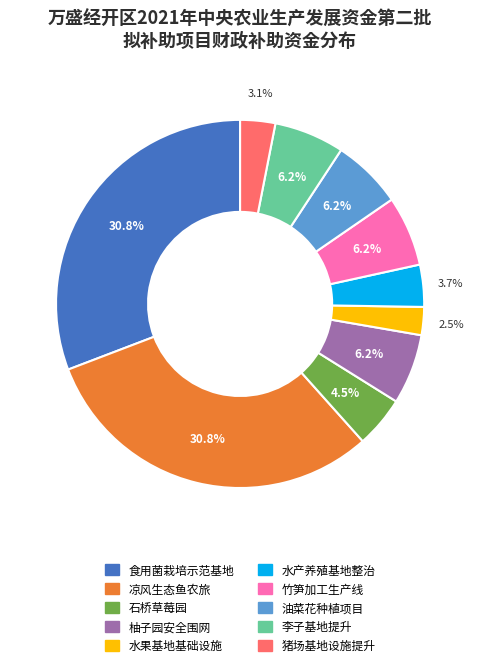

Is there any slice that represents more than half of the pie?

No